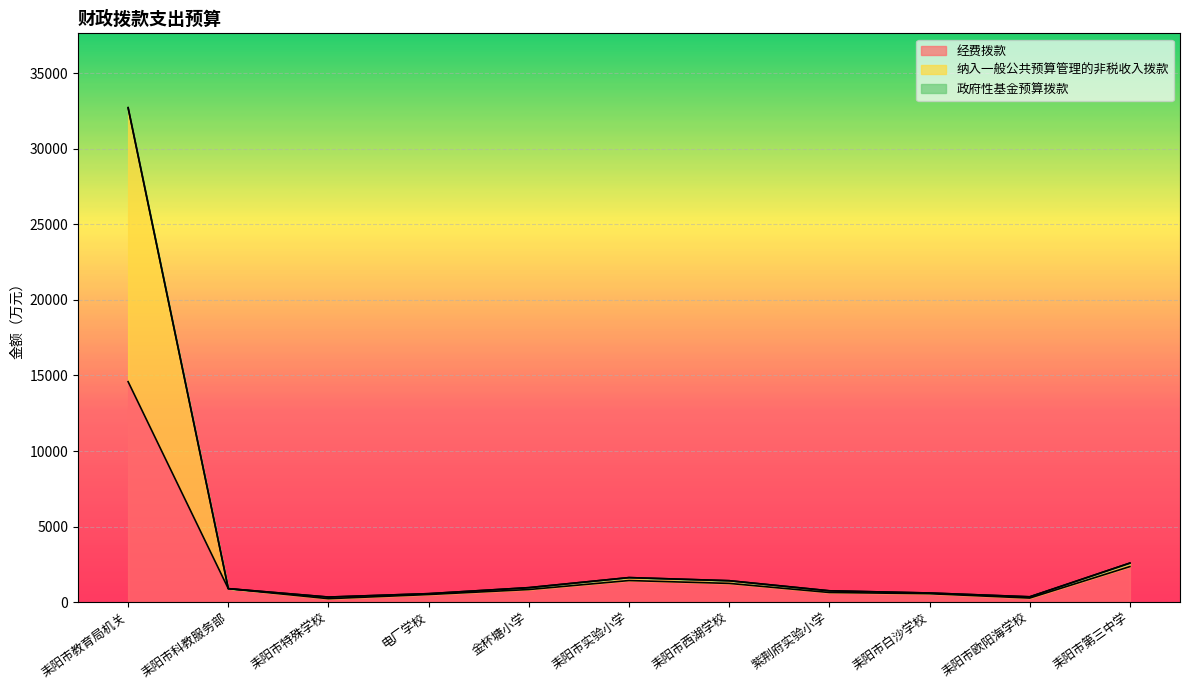

Which has a higher value, 耒阳市第三中学 or 耒阳市西湖学校?

耒阳市第三中学